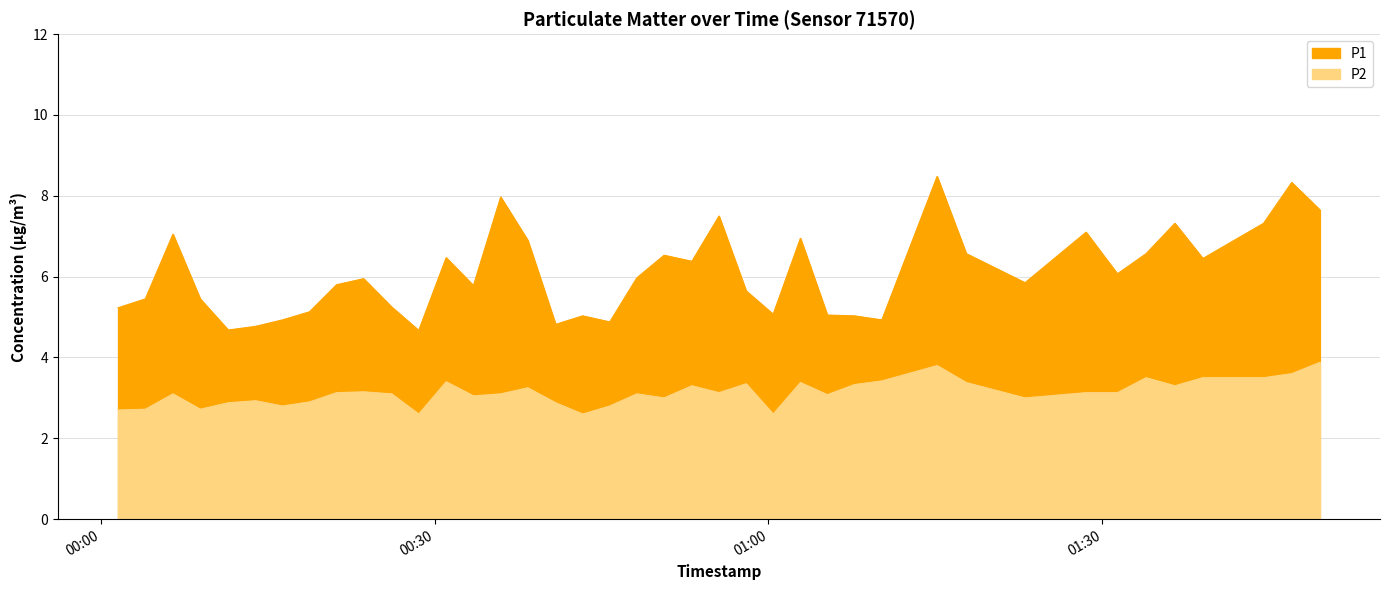

What is the average value of the P1 series?

6.1